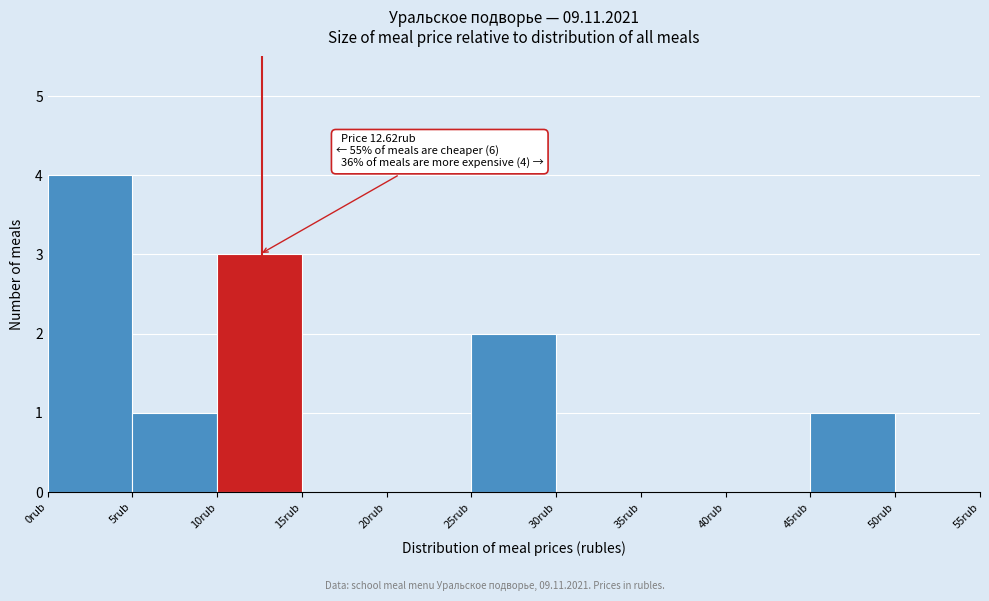

Which range on the x-axis has the tallest bar?

0 to 5